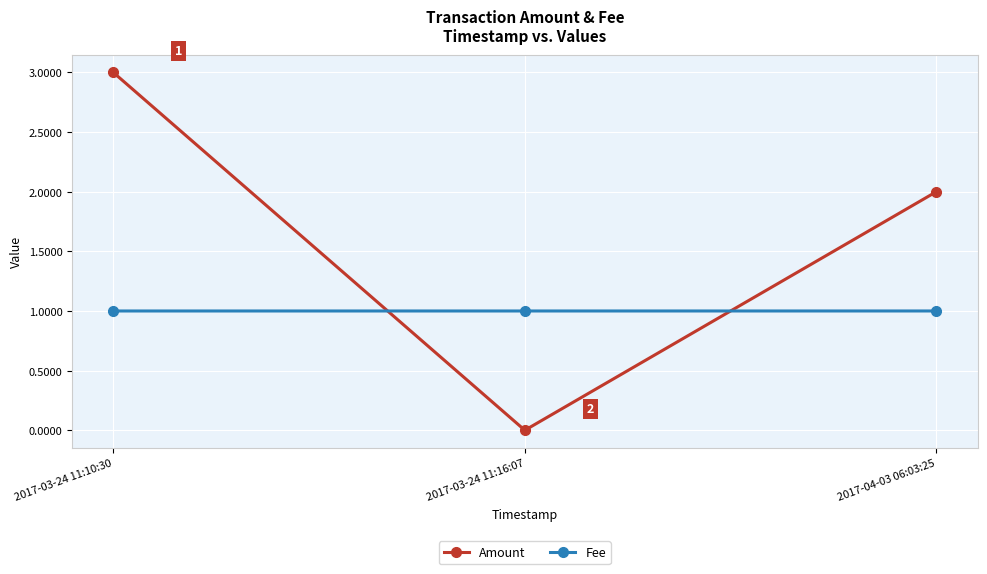

Is the value of Fee at 2017-04-03 06:03:25 greater than the value of Amount at 2017-03-24 11:16:07?

Yes